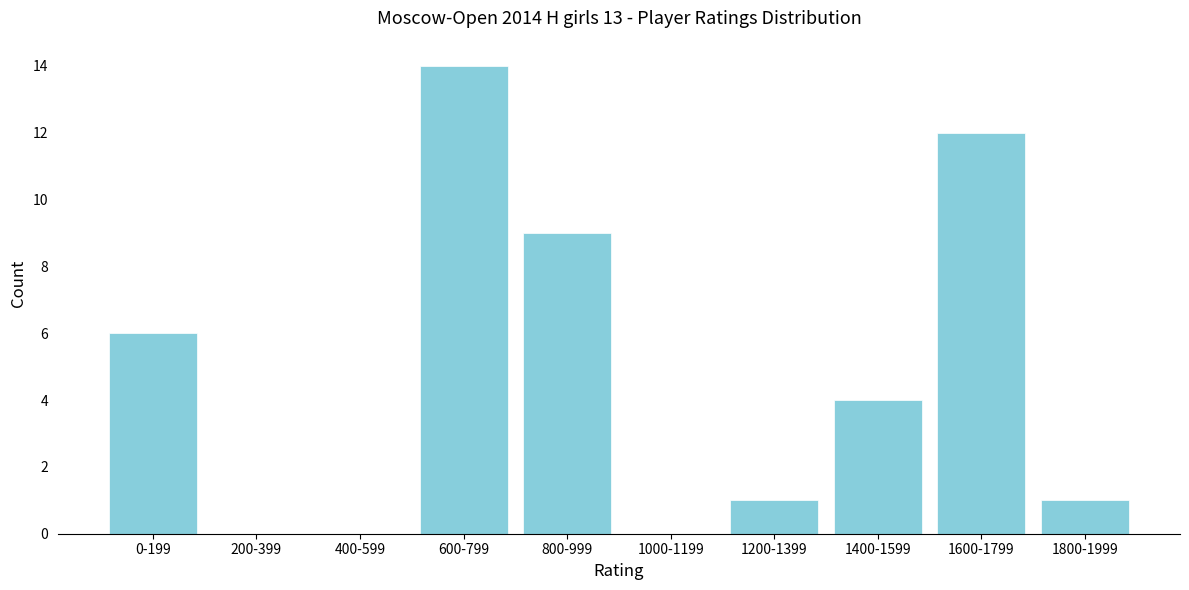

Reading left to right, transcribe all the data shown in this chart.

0-199=6	200-399=0	400-599=0	600-799=14	800-999=9	1000-1199=0	1200-1399=1	1400-1599=4	1600-1799=12	1800-1999=1